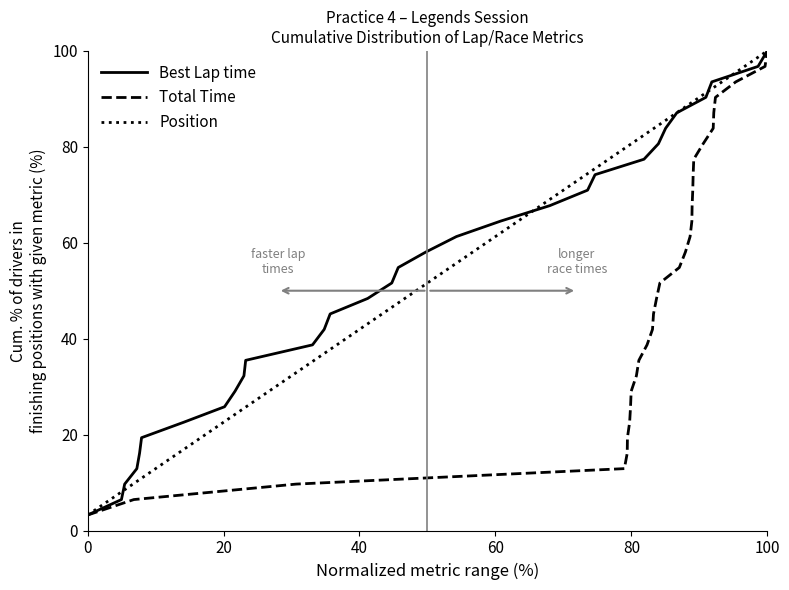

What is the value of the Position point at the 28th from the left?

90.3